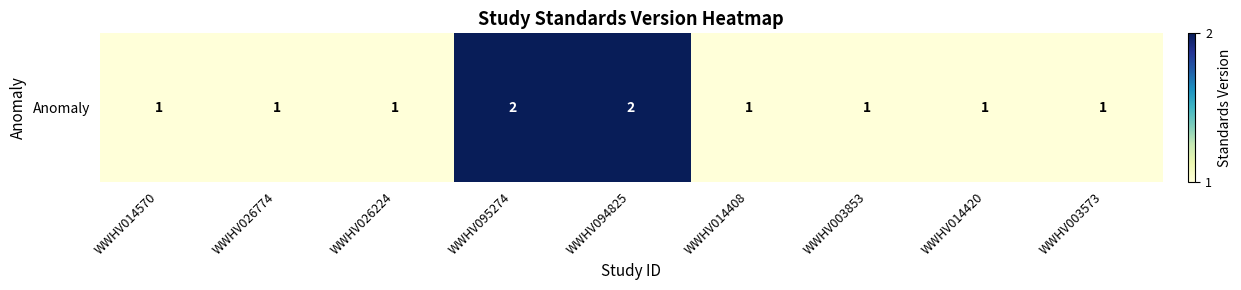

Is it true that the value at WWHV003573 is 1?

False